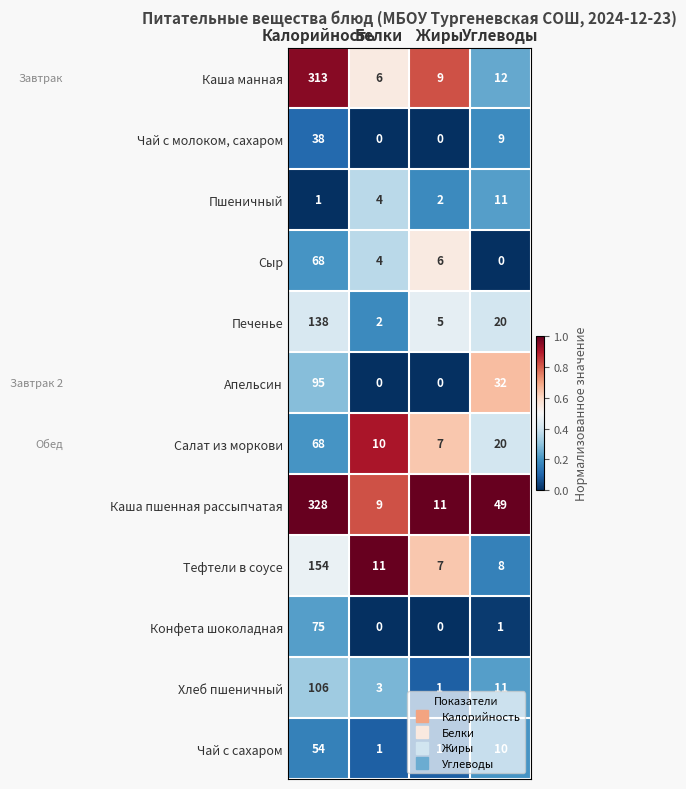

Which series has the widest spread of values?

Каша пшенная рассыпчатая